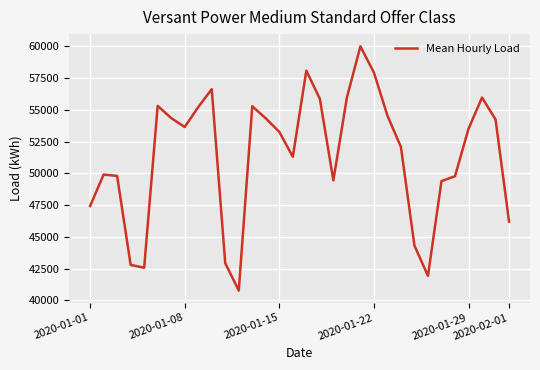

What is the difference between the maximum and minimum values?

19221.5